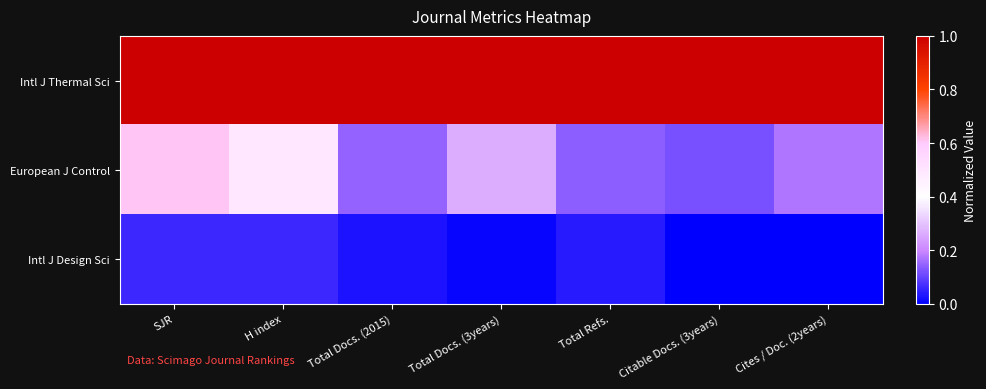

Count the number of categories in the chart.

7